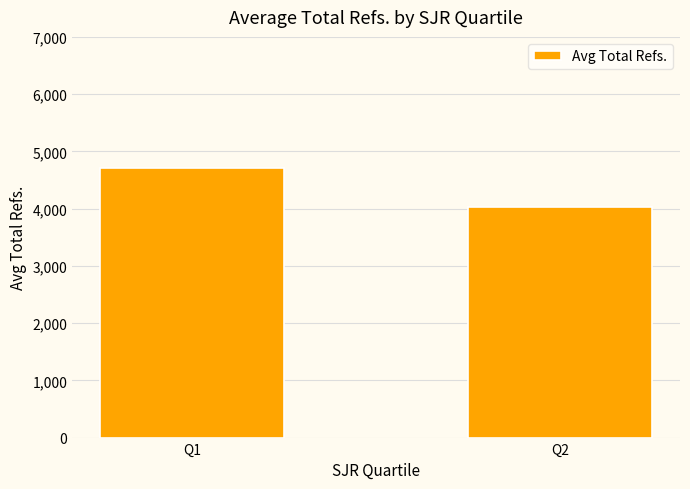

True or false: the data shows 4035.0 at Q2.

True